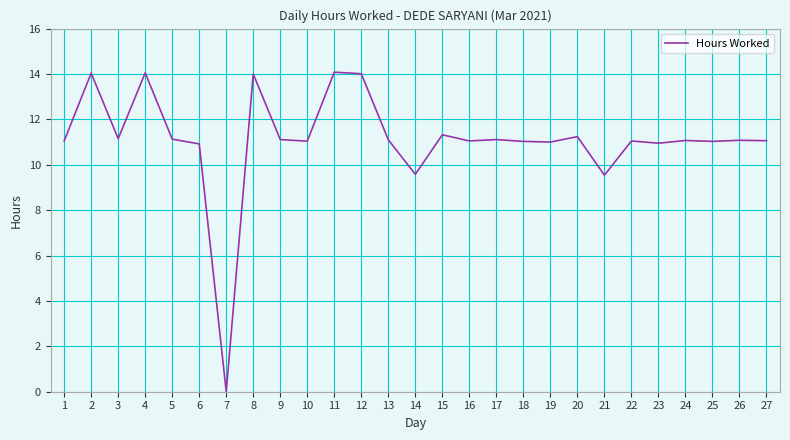

What is the average value?

11.1